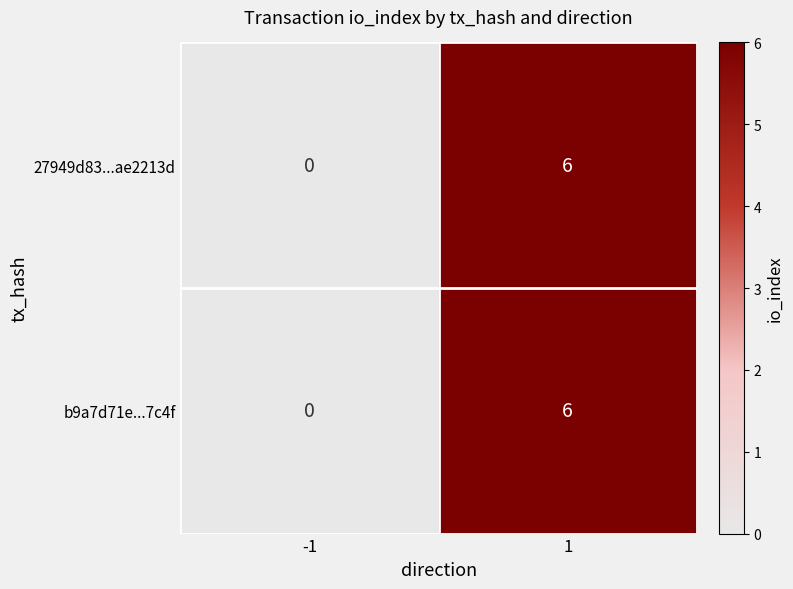

What is the difference between the b9a7d71e...7c4f values at 1 and -1?

6